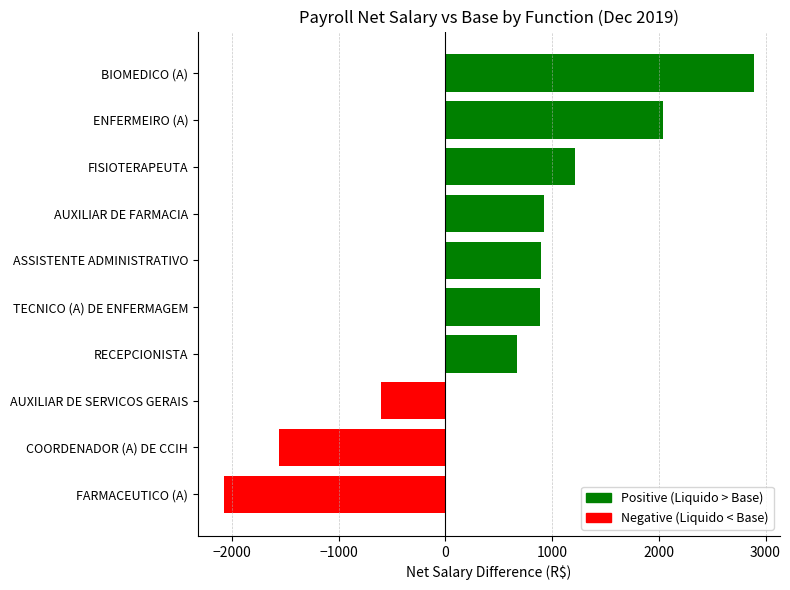

What is the maximum value shown in the chart?

2887.5